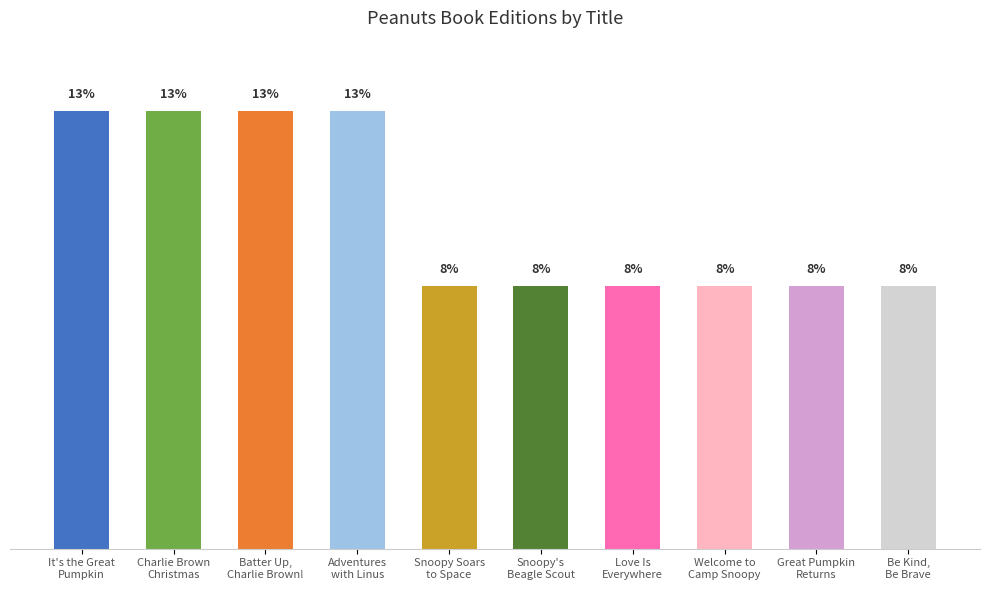

Rank the categories by value from highest to lowest.

It's the Great
Pumpkin, Charlie Brown
Christmas, Batter Up,
Charlie Brown!, Adventures
with Linus, Snoopy Soars
to Space, Snoopy's
Beagle Scout, Love Is
Everywhere, Welcome to
Camp Snoopy, Great Pumpkin
Returns, Be Kind,
Be Brave